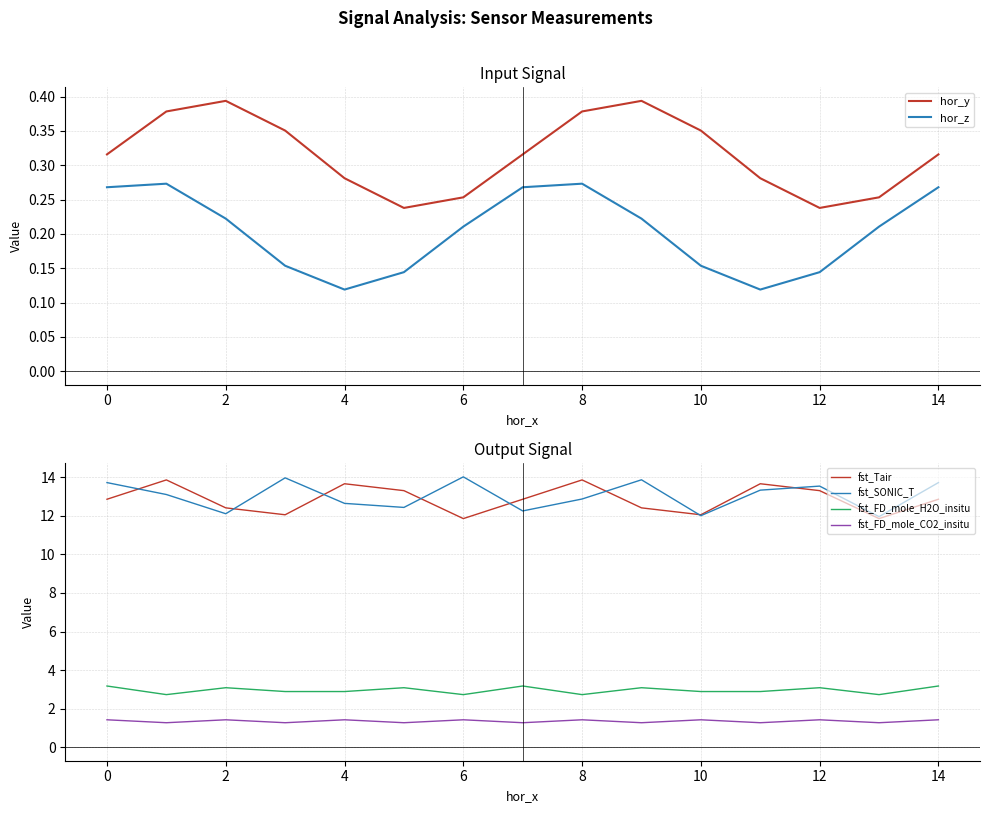

The value of fst_Tair at 11 is 13.7. True or false?

True